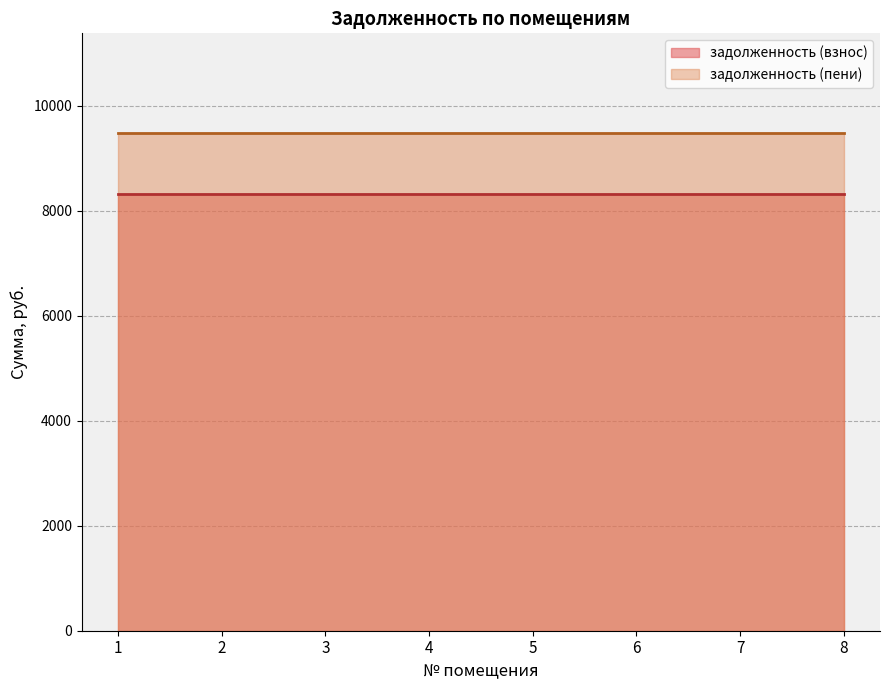

True or false: задолженность (пени) and задолженность (взнос) intersect in this chart.

False